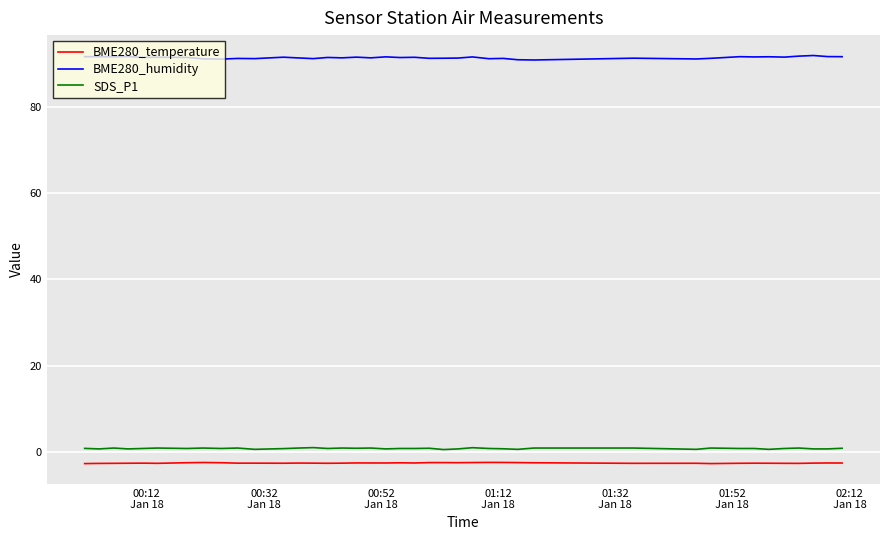

Which series has the largest total across all categories?

BME280_humidity